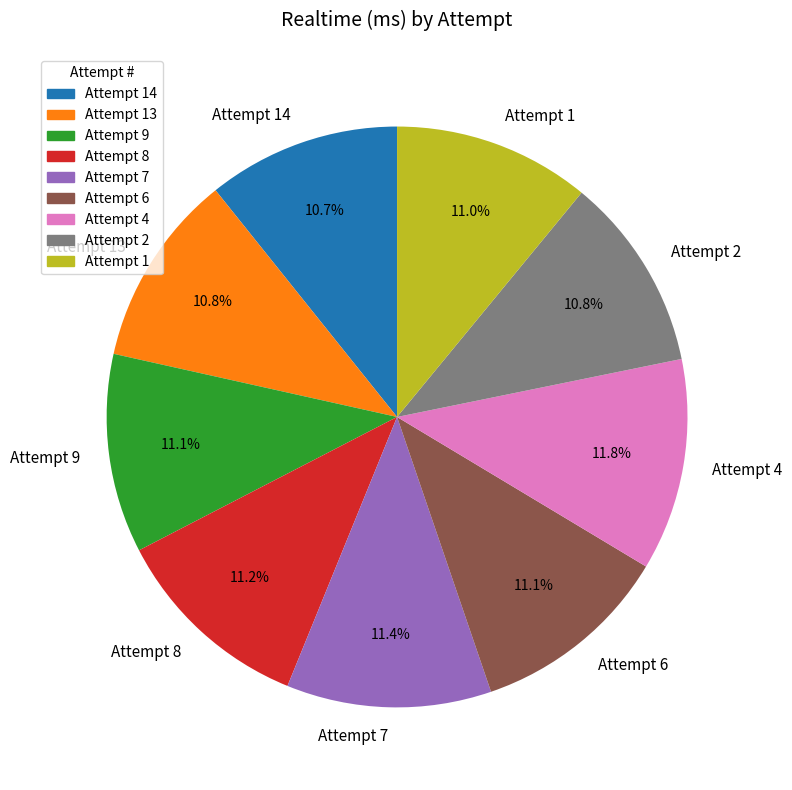

What is the ratio of the value at Attempt 6 to the value at Attempt 9?

1.0